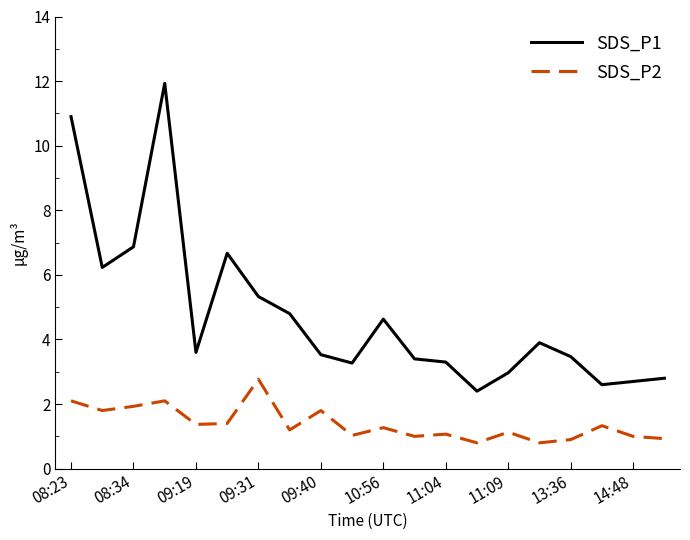

What is the difference between the maximum and minimum values in the SDS_P2 series?

2.0